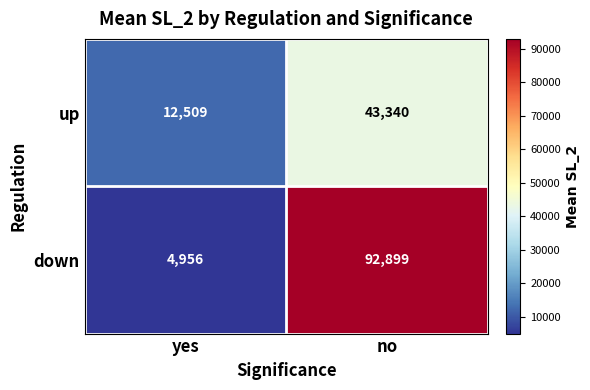

What is the difference between the highest and lowest values at yes?

7553